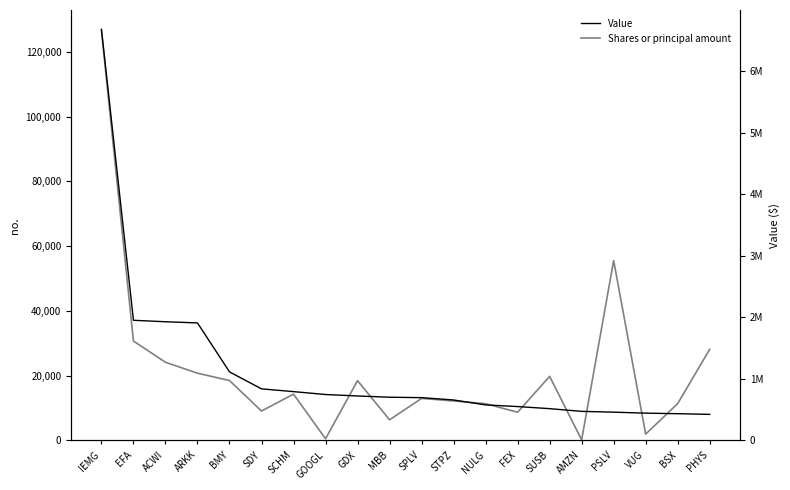

At how many categories does at least one series exceed 1597962?

4